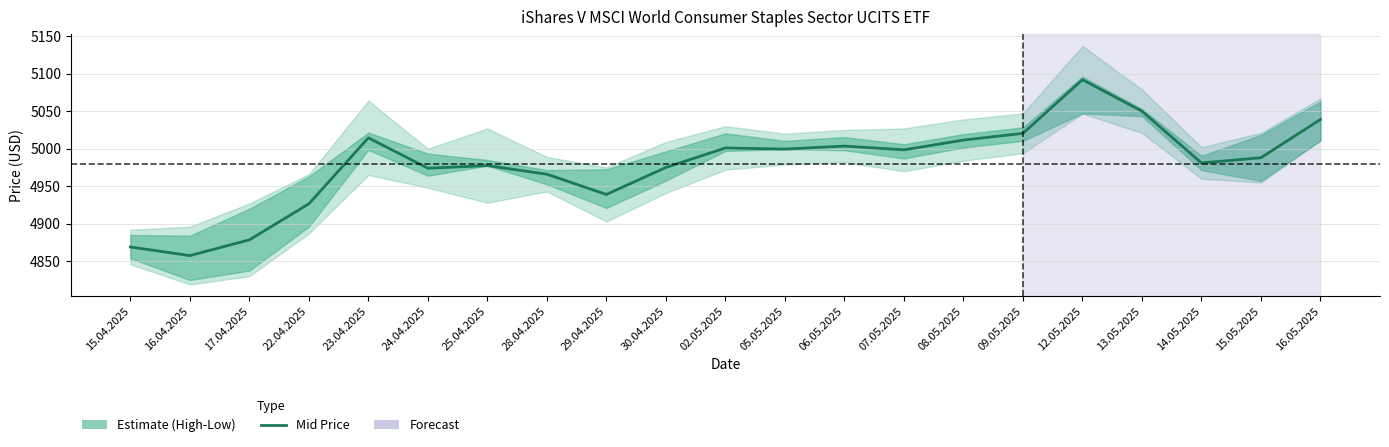

What is the difference between the maximum and second lowest values?

223.0